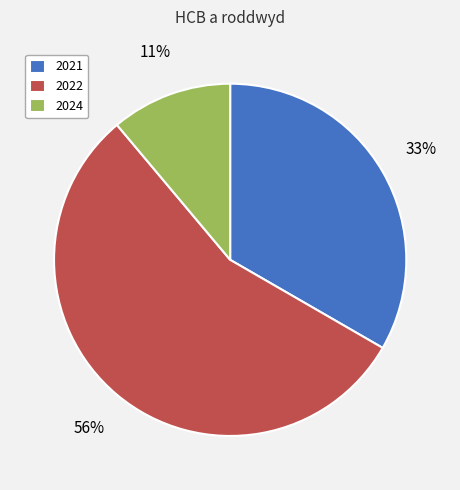

Which has a higher value, 2021 or 2024?

2021